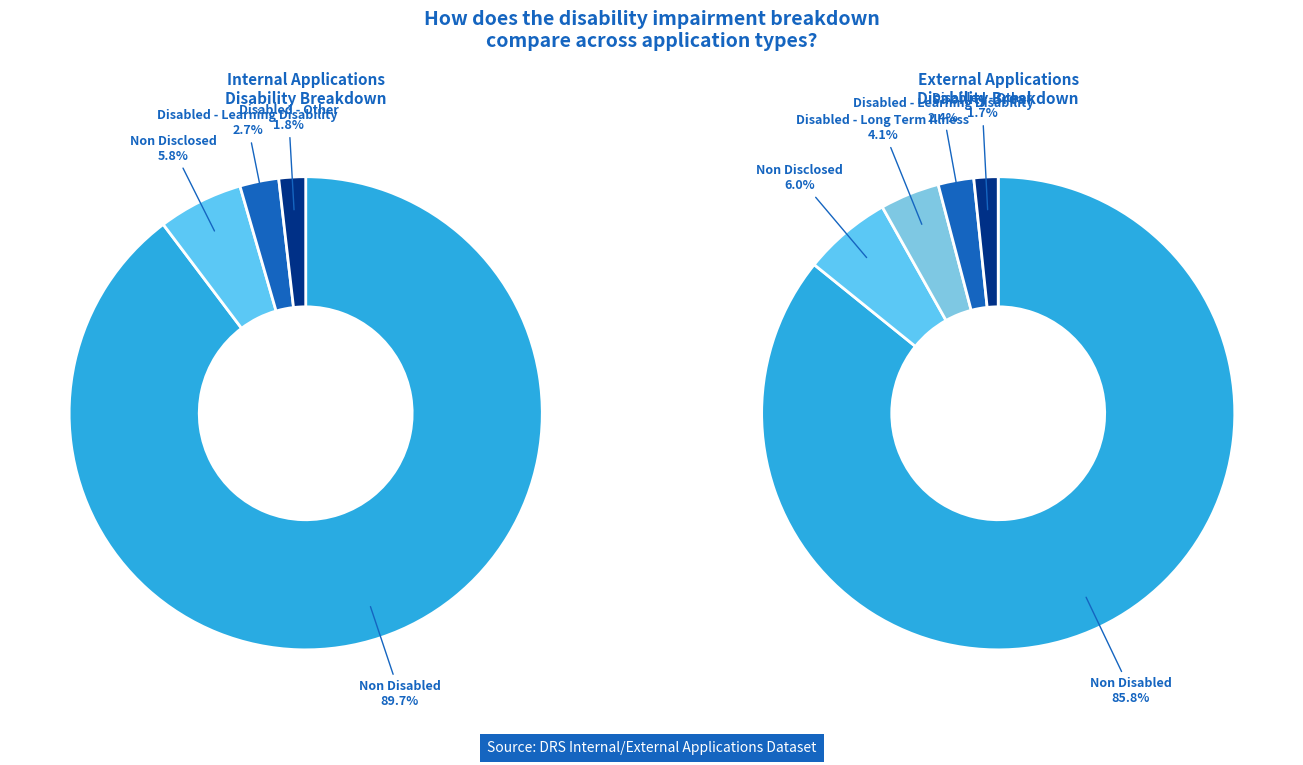

What is the largest slice in the pie chart?

Non Disabled